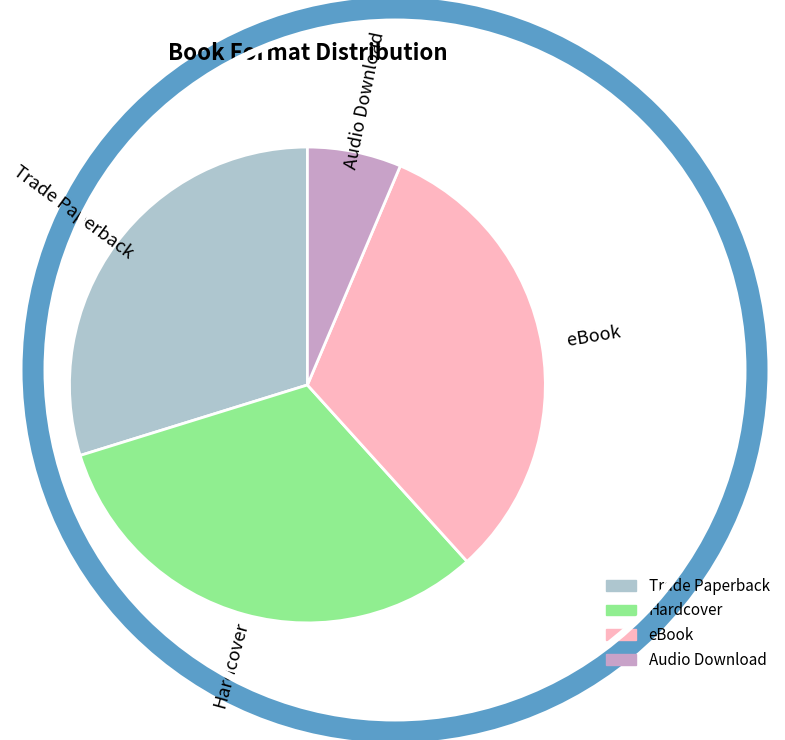

How many slices are in this pie chart?

4